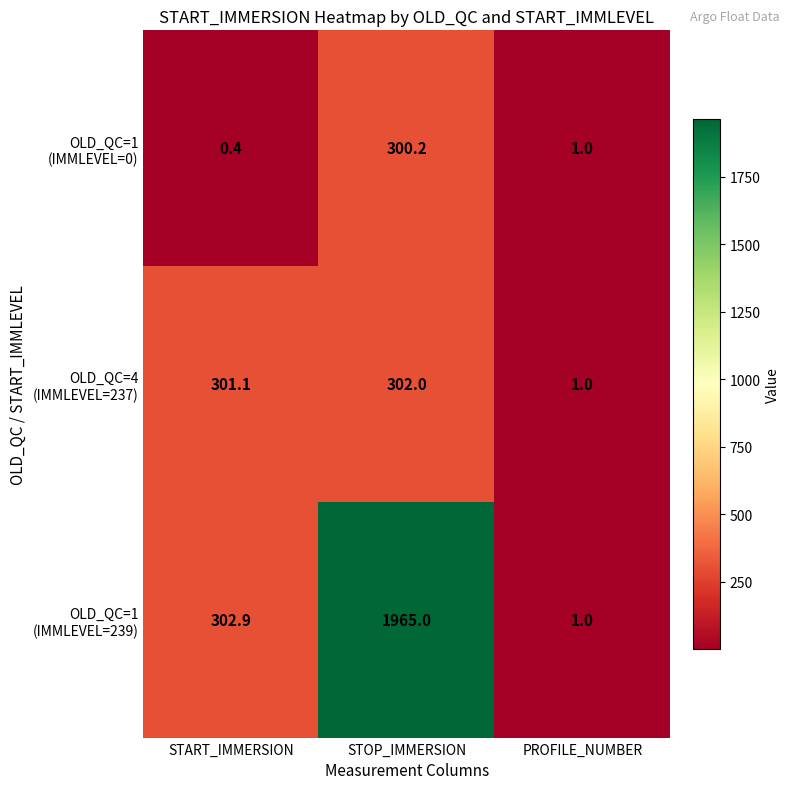

At which category is the sum across all series the highest?

STOP_IMMERSION